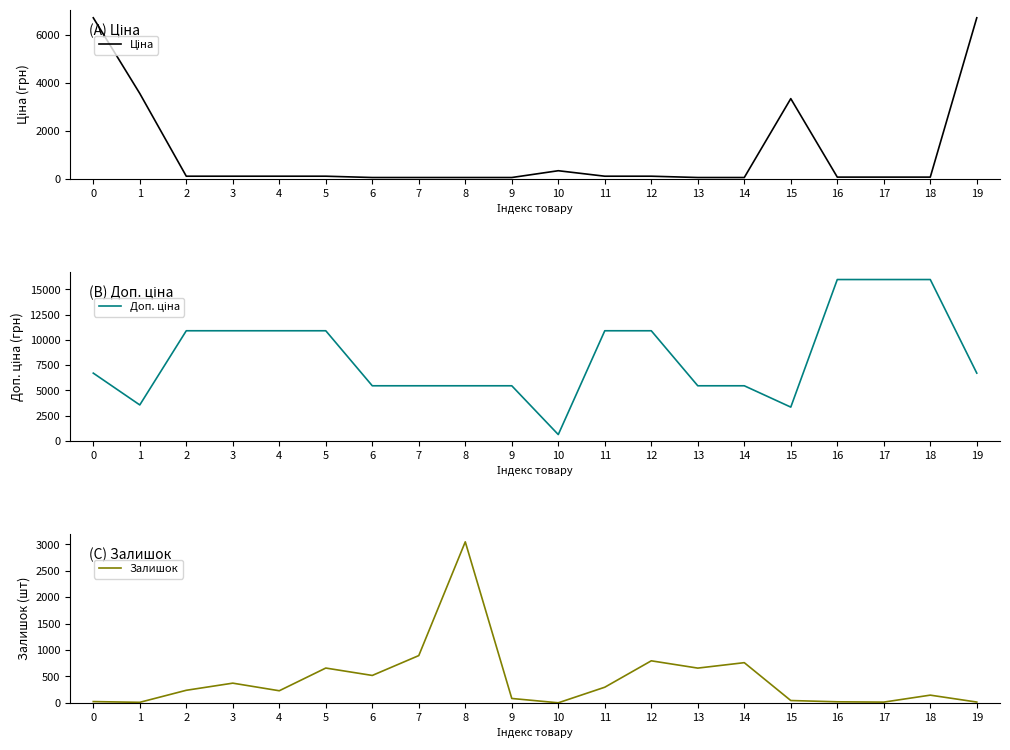

What is the value of the Ціна point at the 8th from the left?

54.5